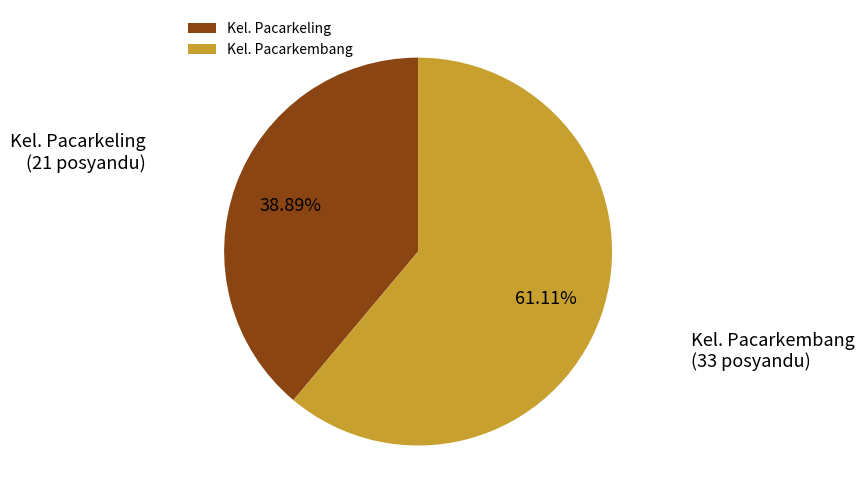

Which has a higher value, Kel. Pacarkembang or Kel. Pacarkeling?

Kel. Pacarkembang